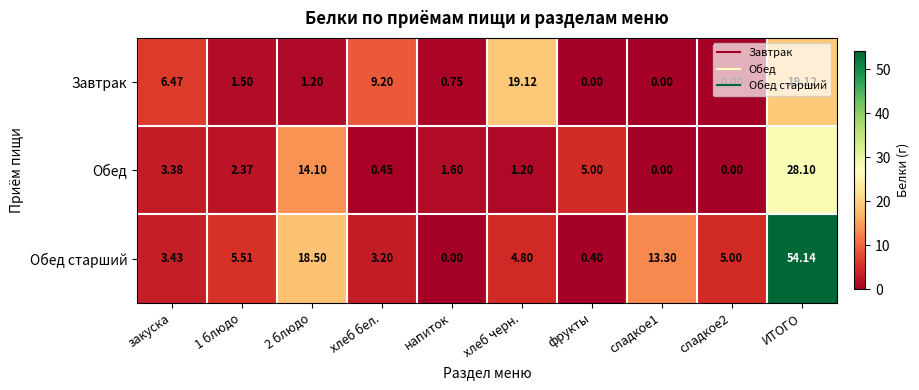

Which label corresponds to the largest value in the chart?

ИТОГО